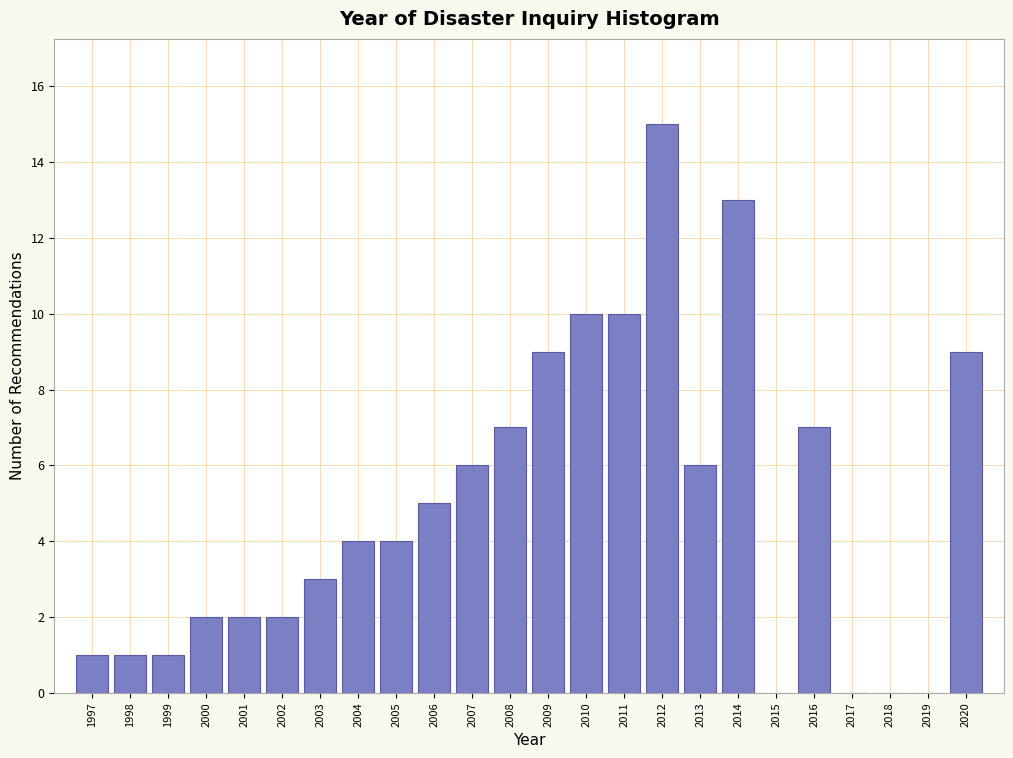

What is the height of the bar covering 2011.5 to 2012.5 on the x-axis? The values are not printed on the chart, so give them approximately, as read against the axis.

15